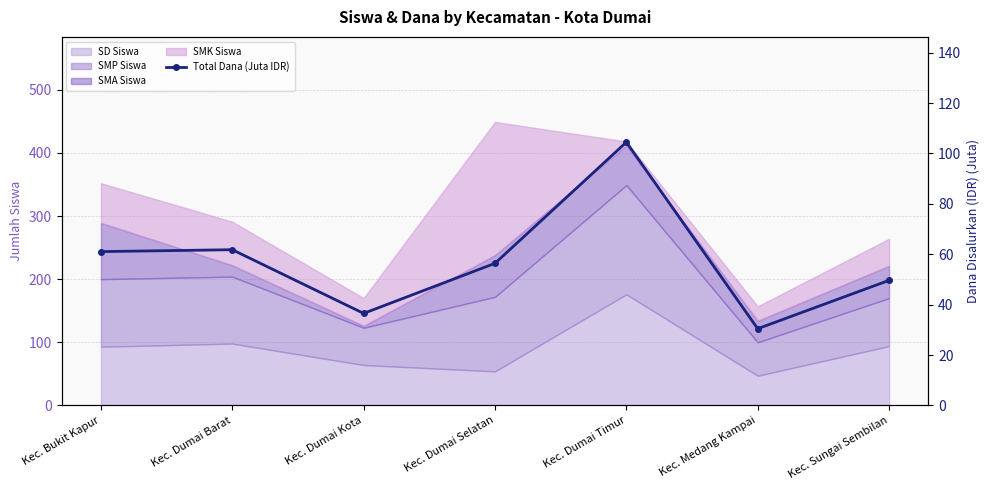

How many data points are above 56?

4